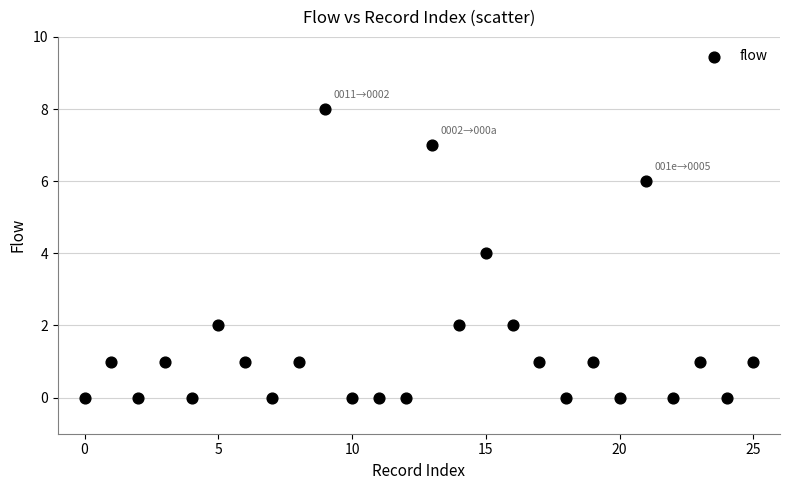

How many points are shown in the scatter plot?

26